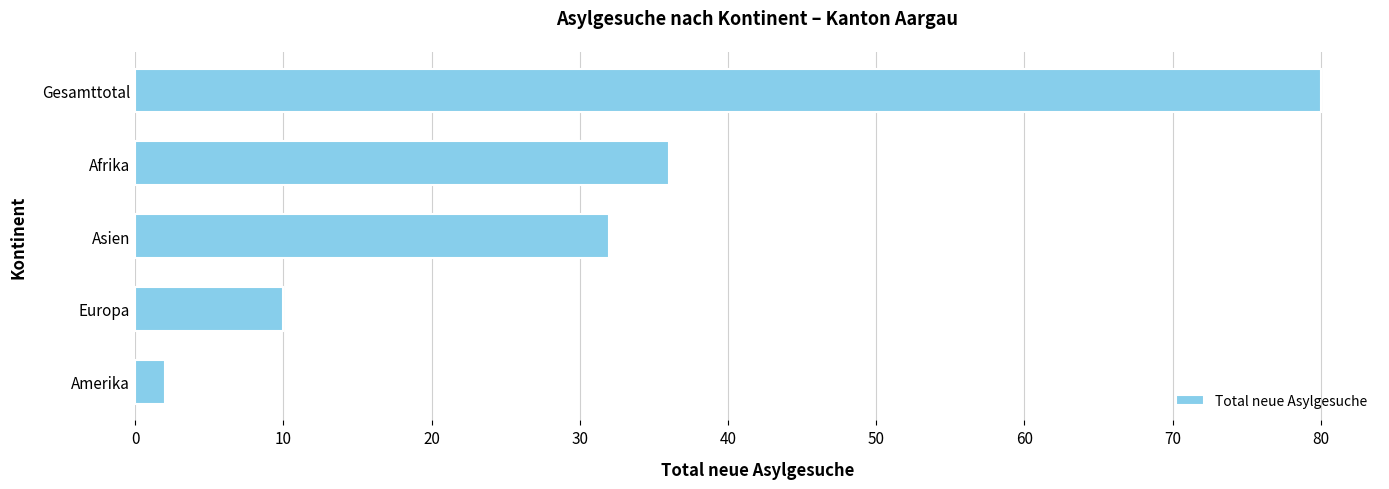

List the labels in order of value, smallest first.

Amerika, Europa, Asien, Afrika, Gesamttotal